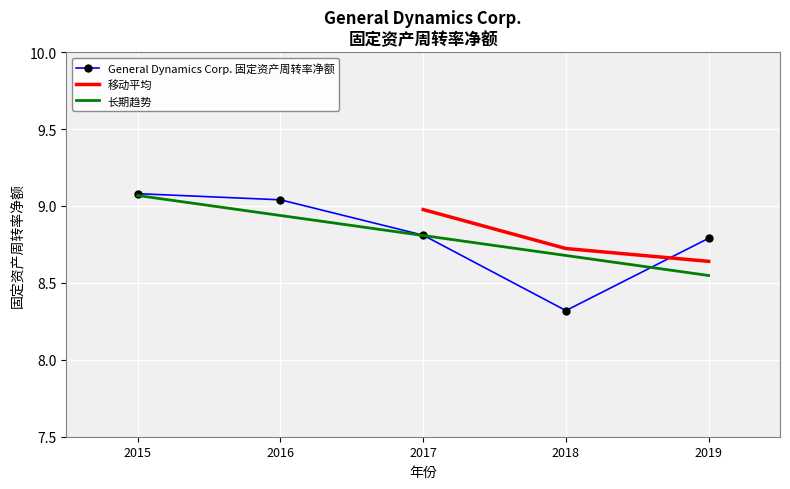

How many categories are shown in the chart?

5